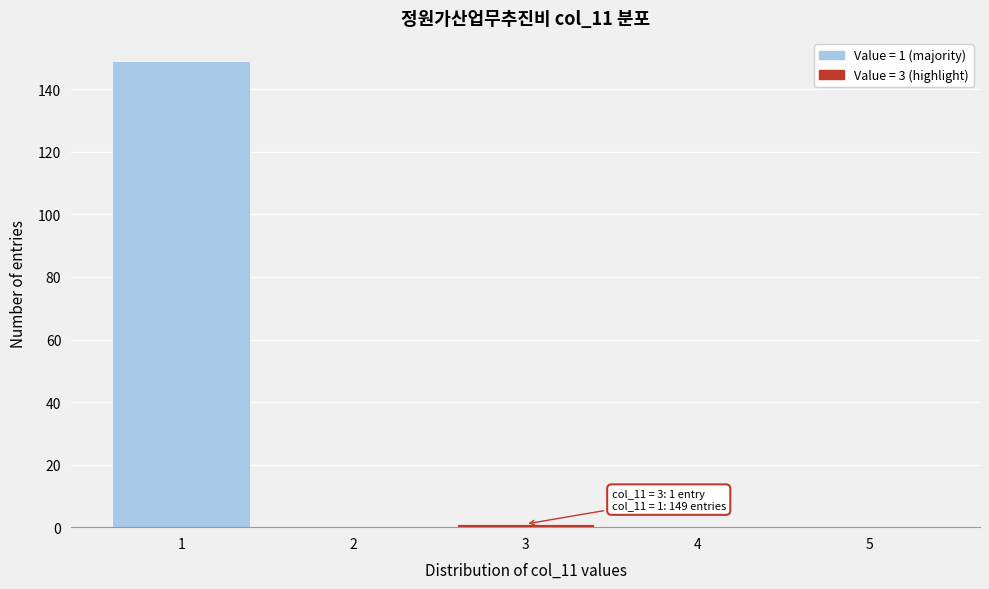

Which range on the x-axis has the tallest bar?

0.5 to 1.5